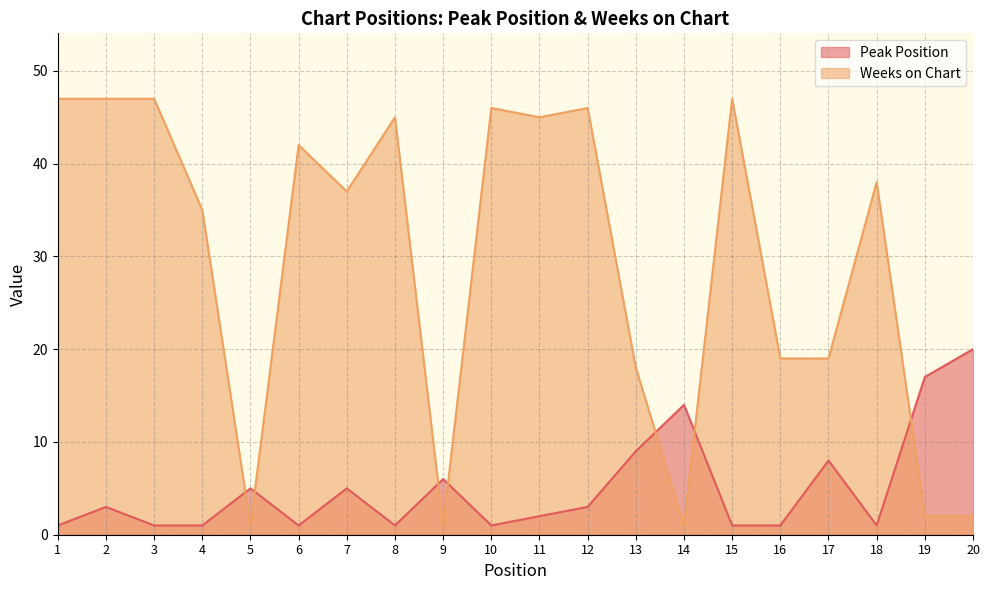

Reading left to right, transcribe all the data shown in this chart.

Peak Position: 1=1	2=3	3=1	4=1	5=5	6=1	7=5	8=1	9=6	10=1	11=2	12=3	13=9	14=14	15=1	16=1	17=8	18=1	19=17	20=20
Weeks on Chart: 1=47	2=47	3=47	4=35	5=1	6=42	7=37	8=45	9=1	10=46	11=45	12=46	13=18	14=1	15=47	16=19	17=19	18=38	19=2	20=2